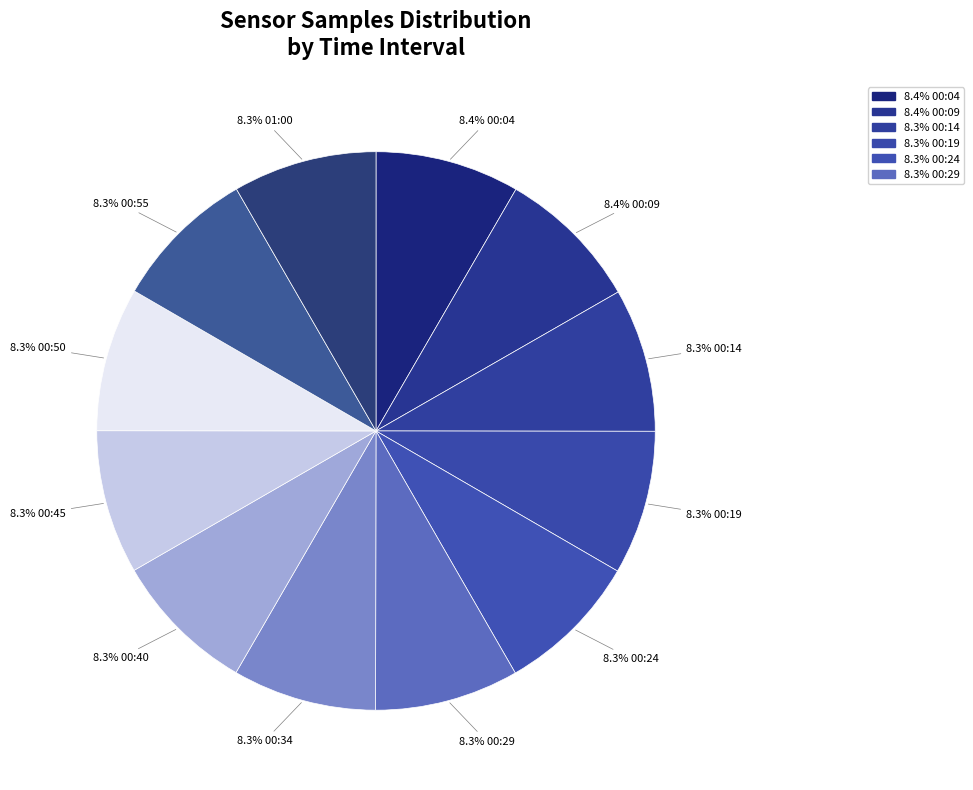

How many slices are in this pie chart?

12